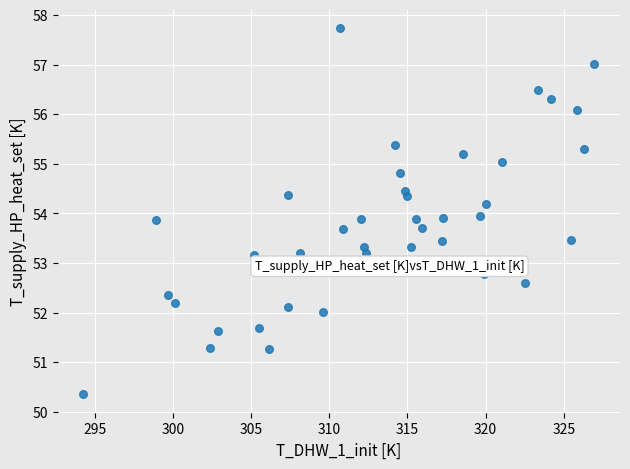

What is the range of Y values (max minus min)?

7.4